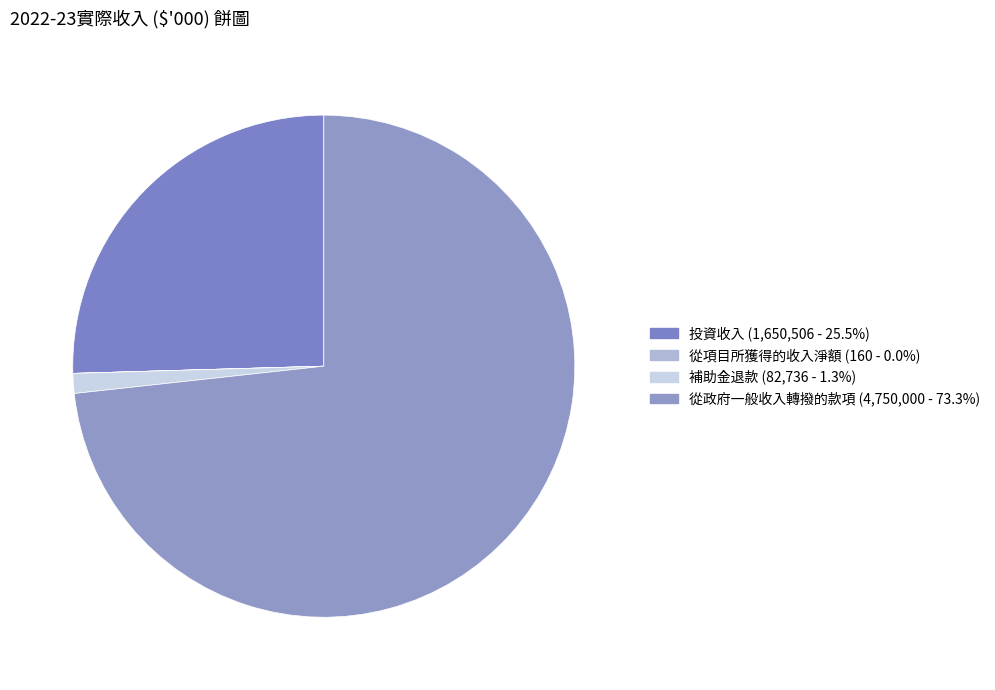

The 投資收入 slice represents 25% of the pie. True or false?

True